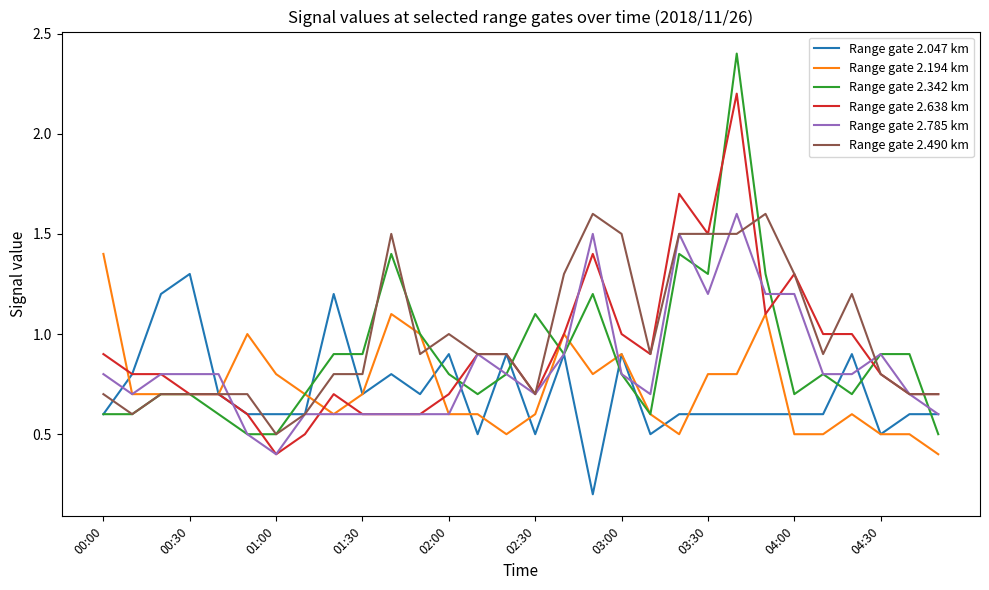

What is the sum of all Range gate 2.638 km values?

27.4